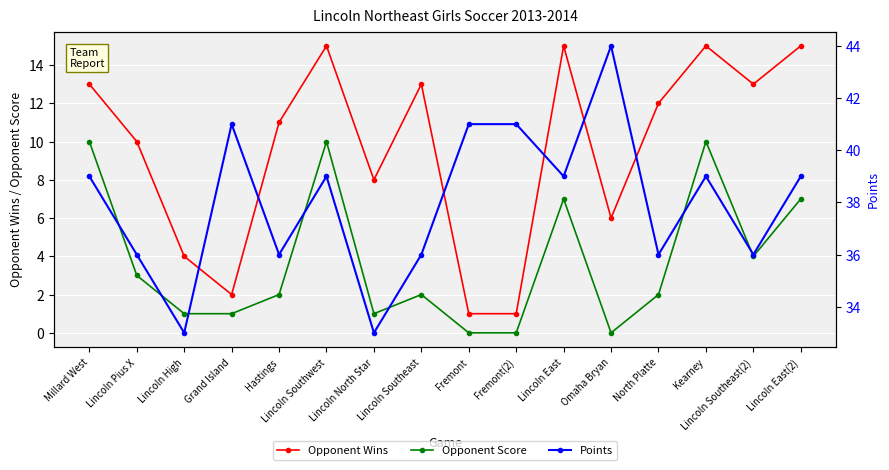

Between Fremont(2) and Lincoln Southeast(2), which is larger?

Lincoln Southeast(2)